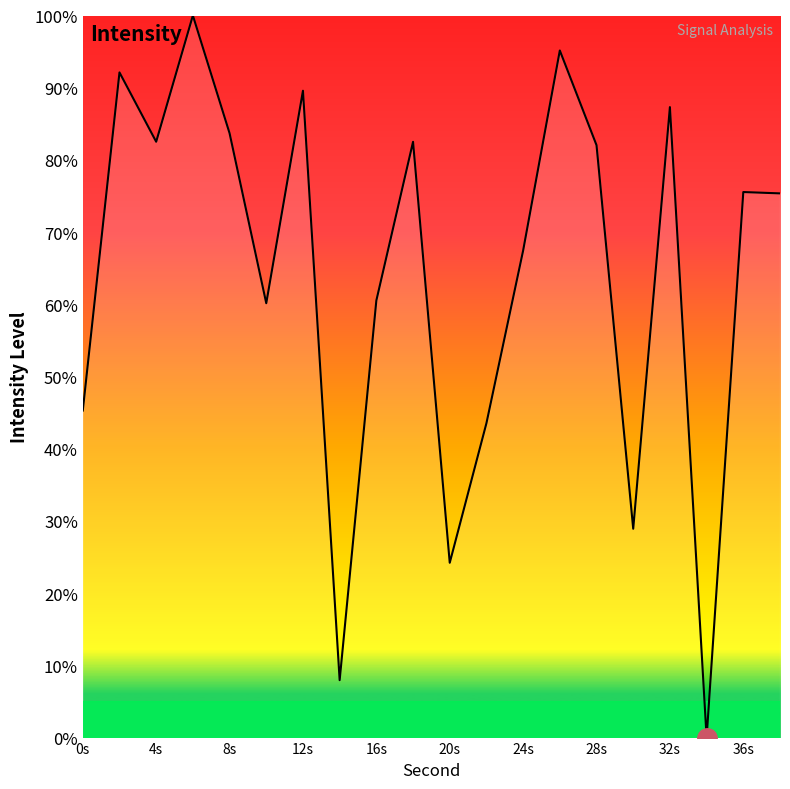

What is the greatest value displayed?

100.0